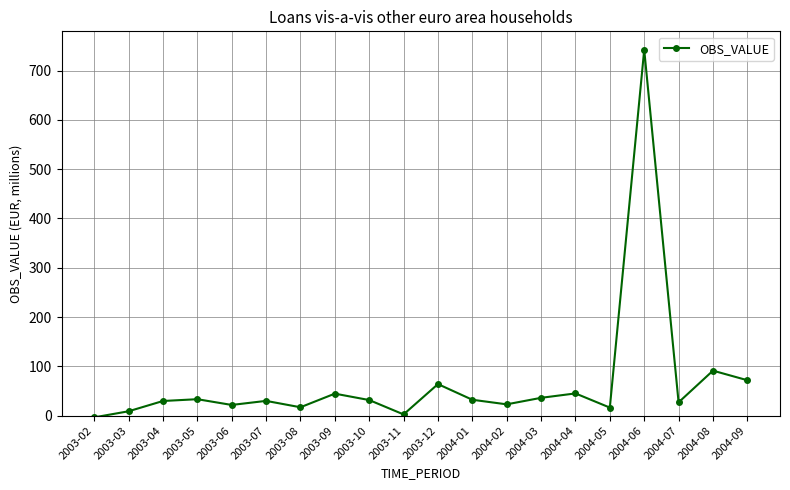

True or false: the data shows 53.4 at 2003-07.

False